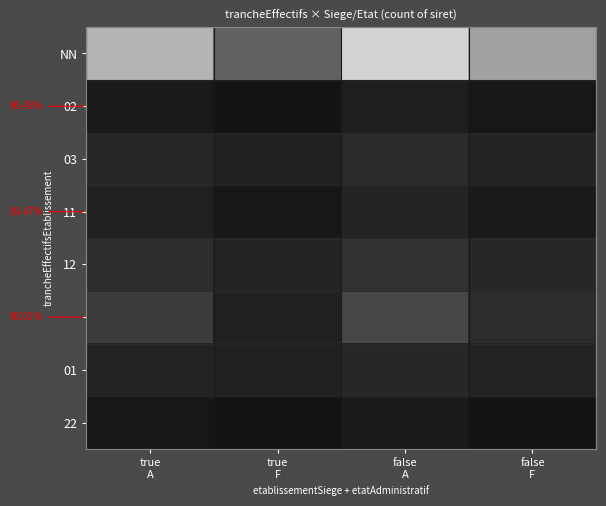

What is the total value across all series at false
F?

0.9